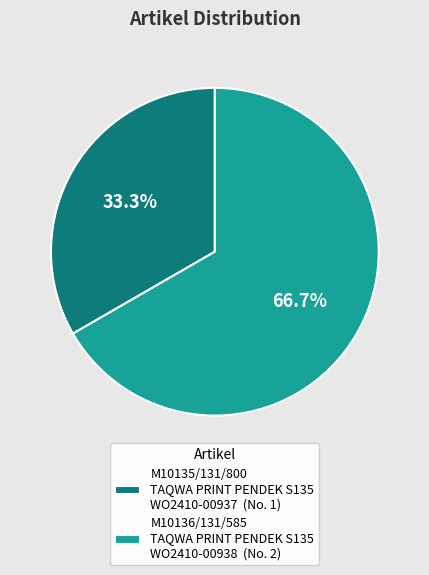

To the nearest percent, what is the difference between the M10136/131/585 TAQWA PRINT PENDEK S135 WO2410-00938 and M10135/131/800 TAQWA PRINT PENDEK S135 WO2410-00937 slice percentages?

33%